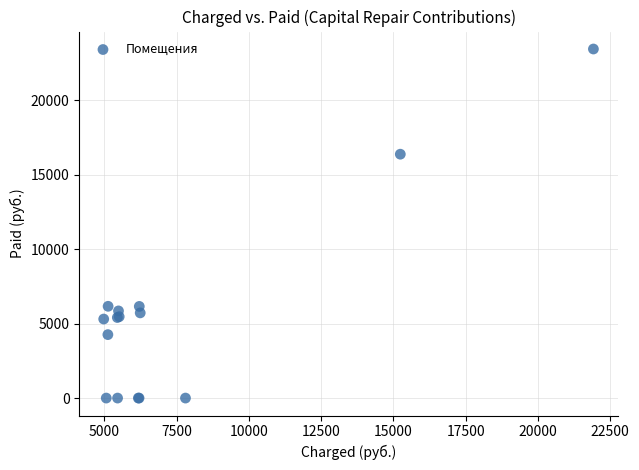

What Y value in the scatter plot is closest to 11723?

16381.1